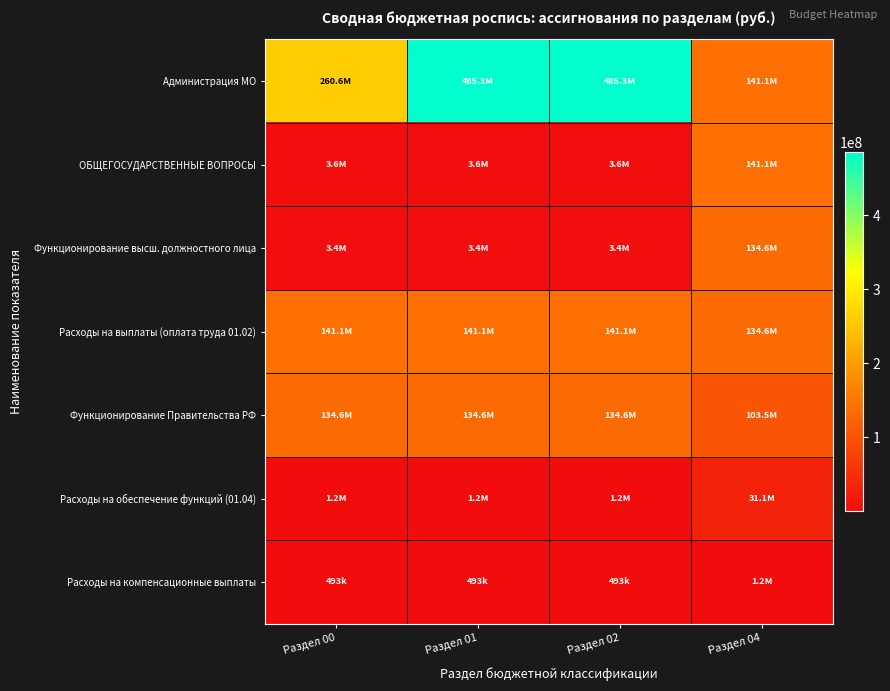

Between Раздел 00 and Раздел 01, which series saw the biggest shift?

Администрация МО